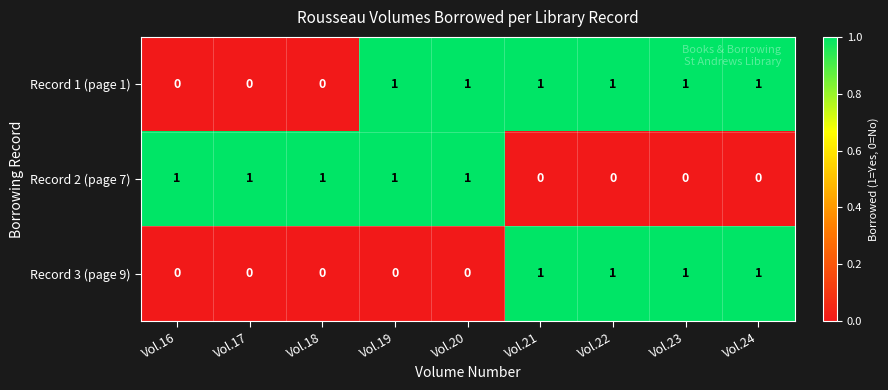

True or false: Record 3 (page 9) has a value of 1 at Vol.17.

False